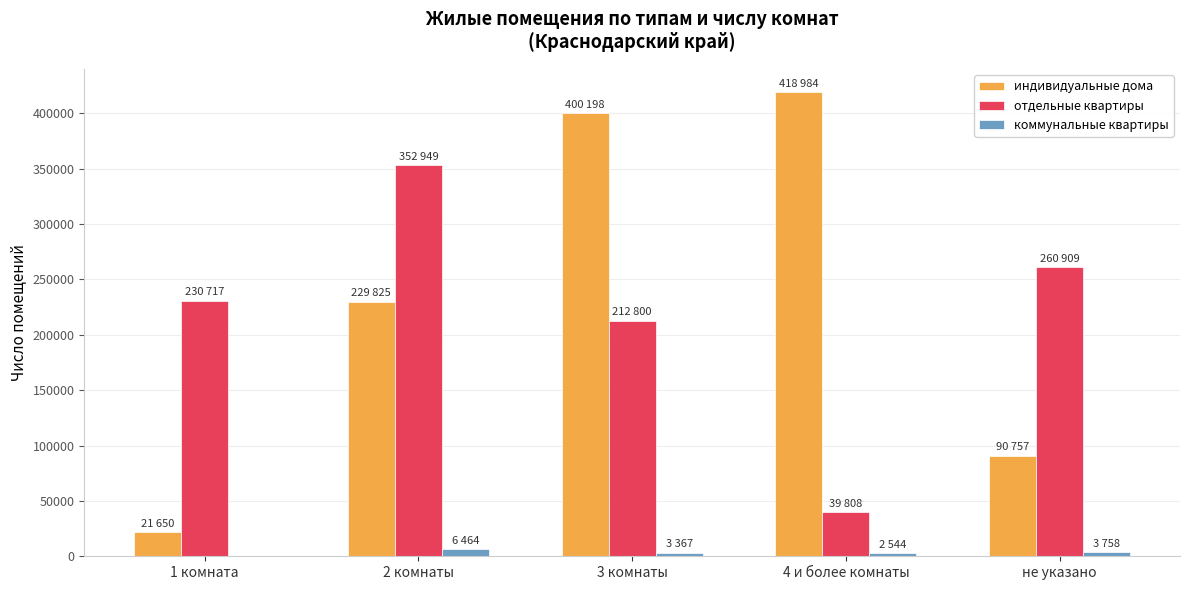

Between 3 комнаты and 4 и более комнаты, which series saw the biggest shift?

отдельные квартиры